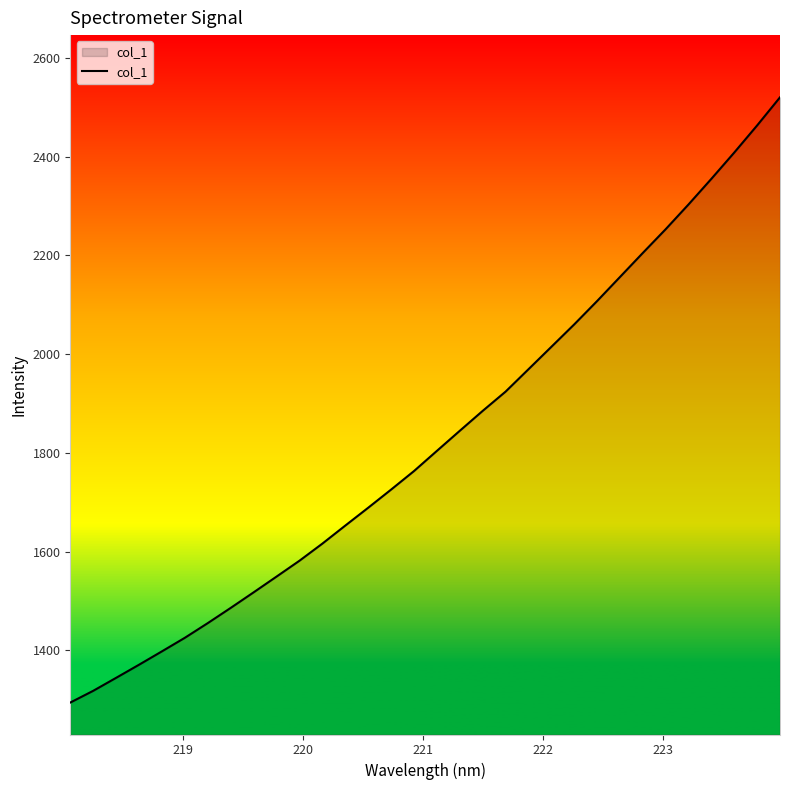

What is the sum of all values?

58458.2